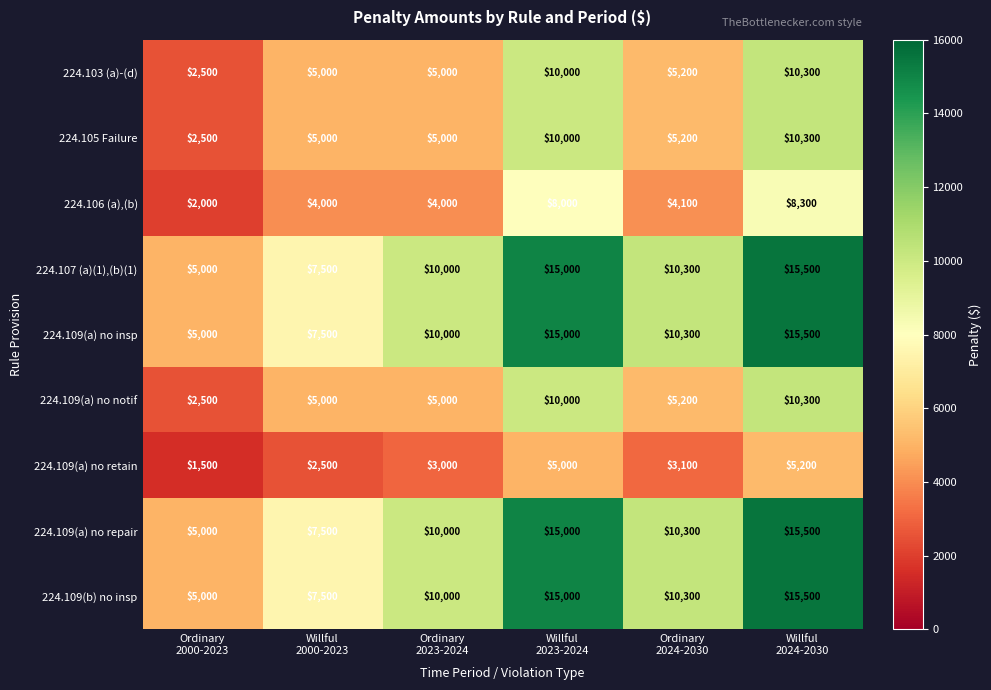

At which category is the sum across all series the highest?

Willful
2024-2030